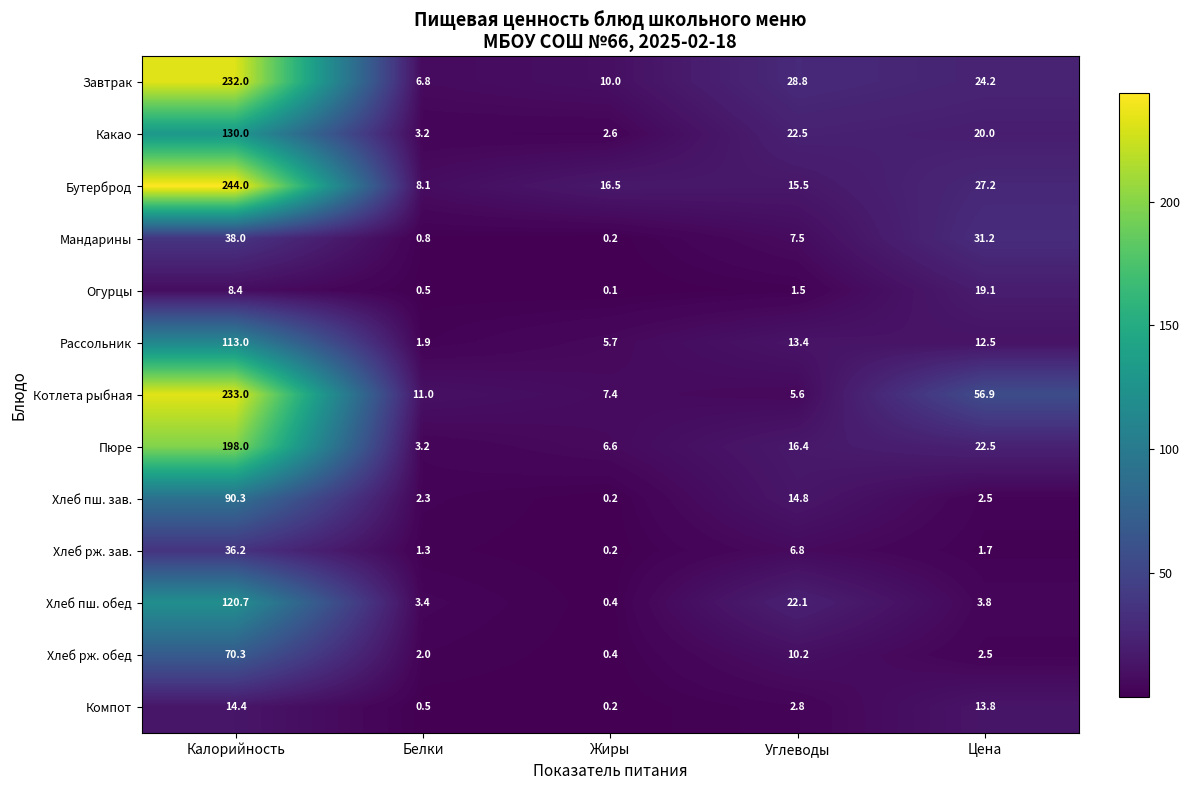

Which category has the highest value in the Бутерброд series?

Калорийность